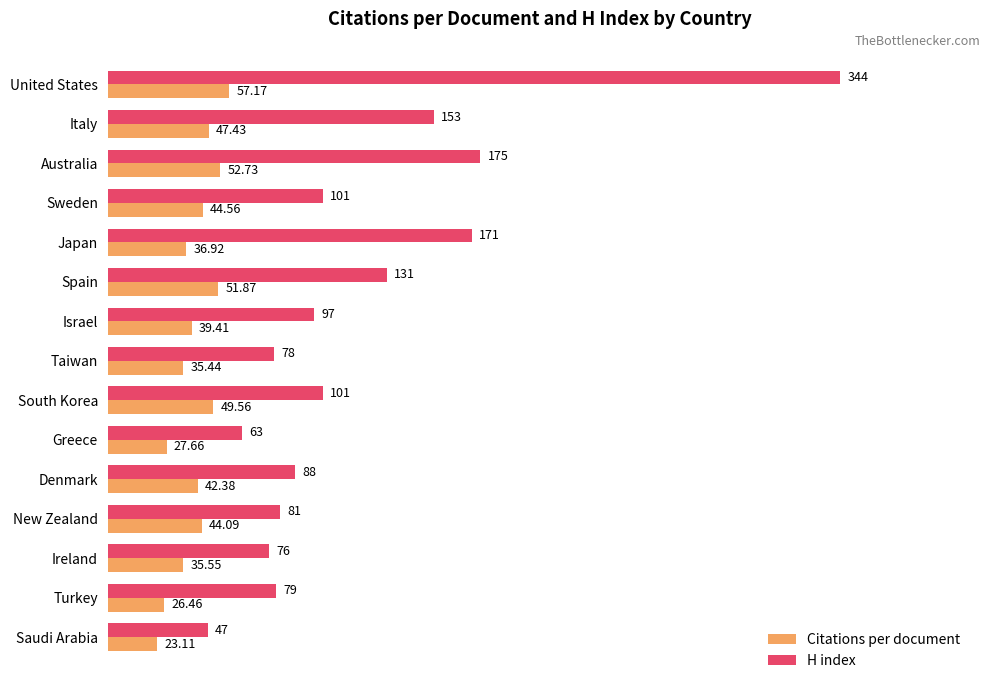

Between Greece and New Zealand, which series saw the biggest shift?

H index